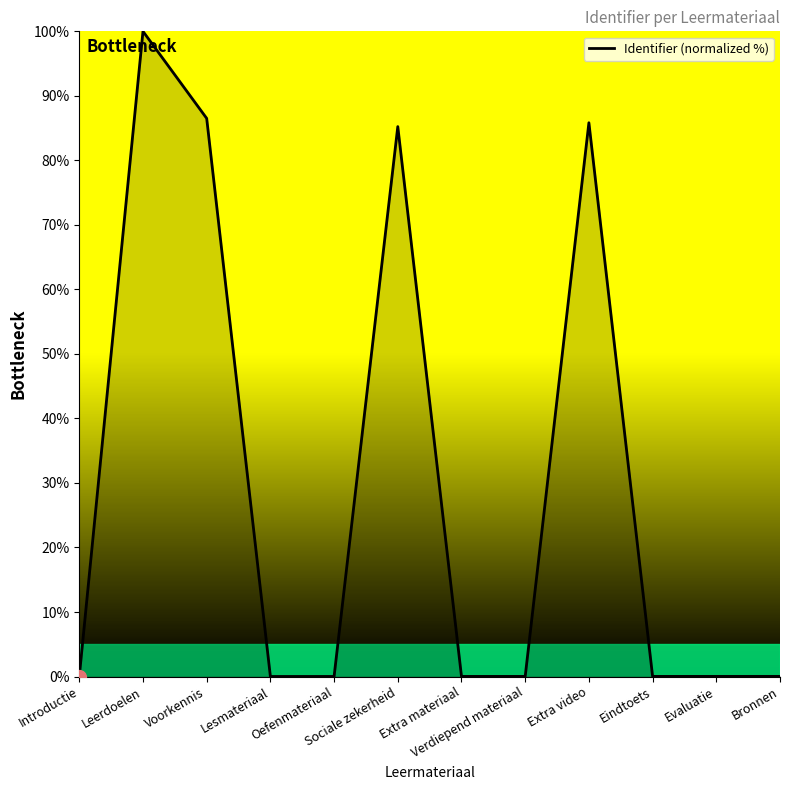

How many lines are shown in the chart?

1